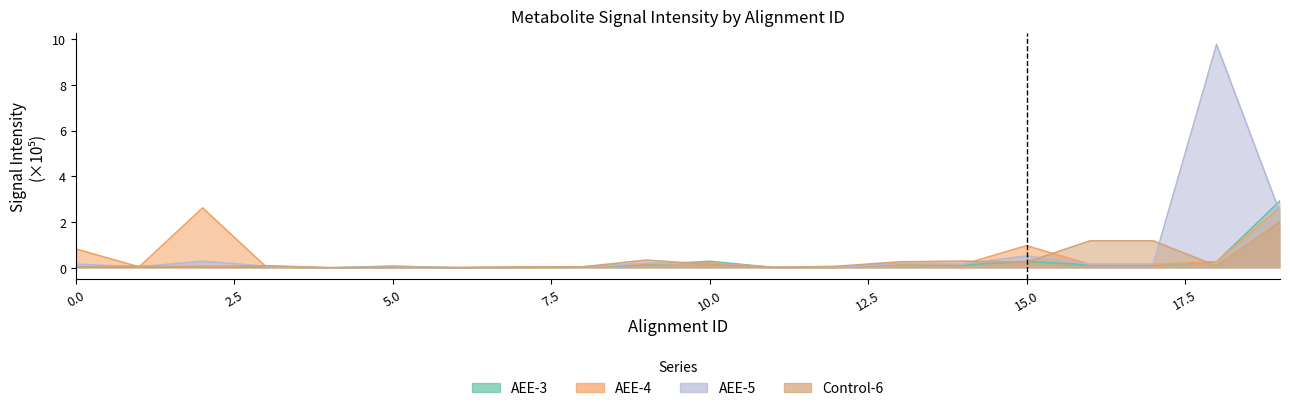

Which series has the widest spread of values?

AEE-5